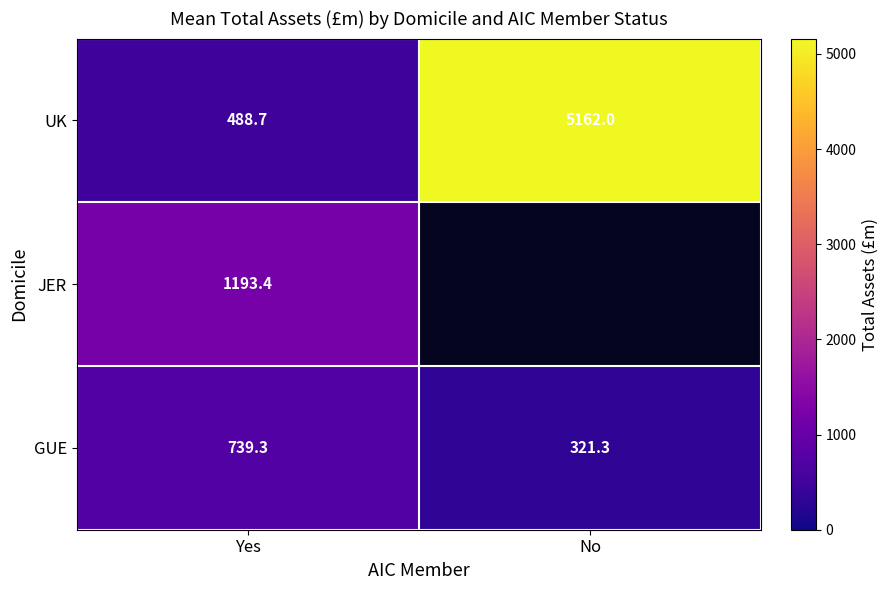

Between Yes and No, which is larger?

No